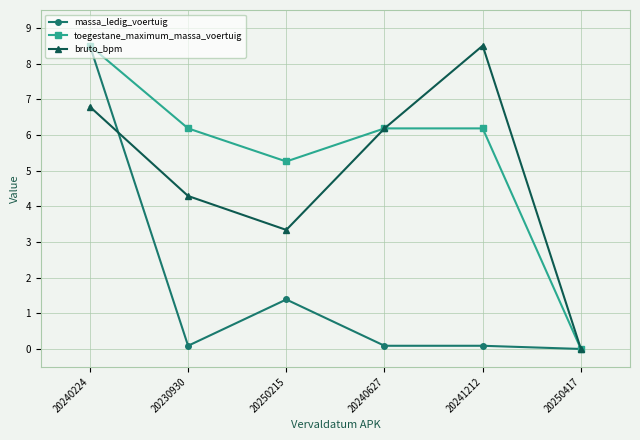

Where is the first local minimum for toegestane_maximum_massa_voertuig?

20250215